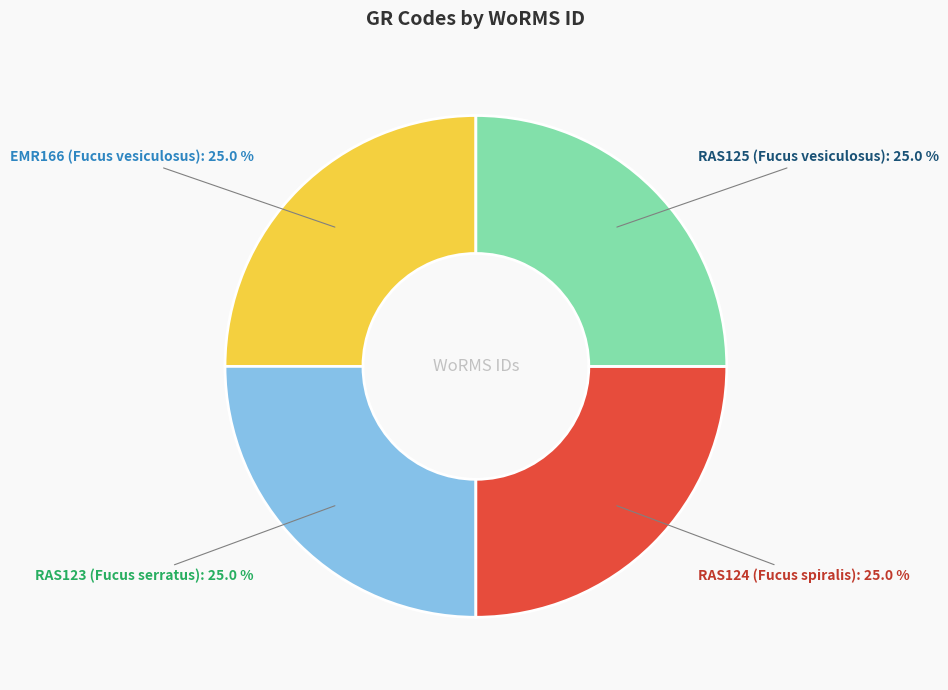

Does any single category account for the majority?

No